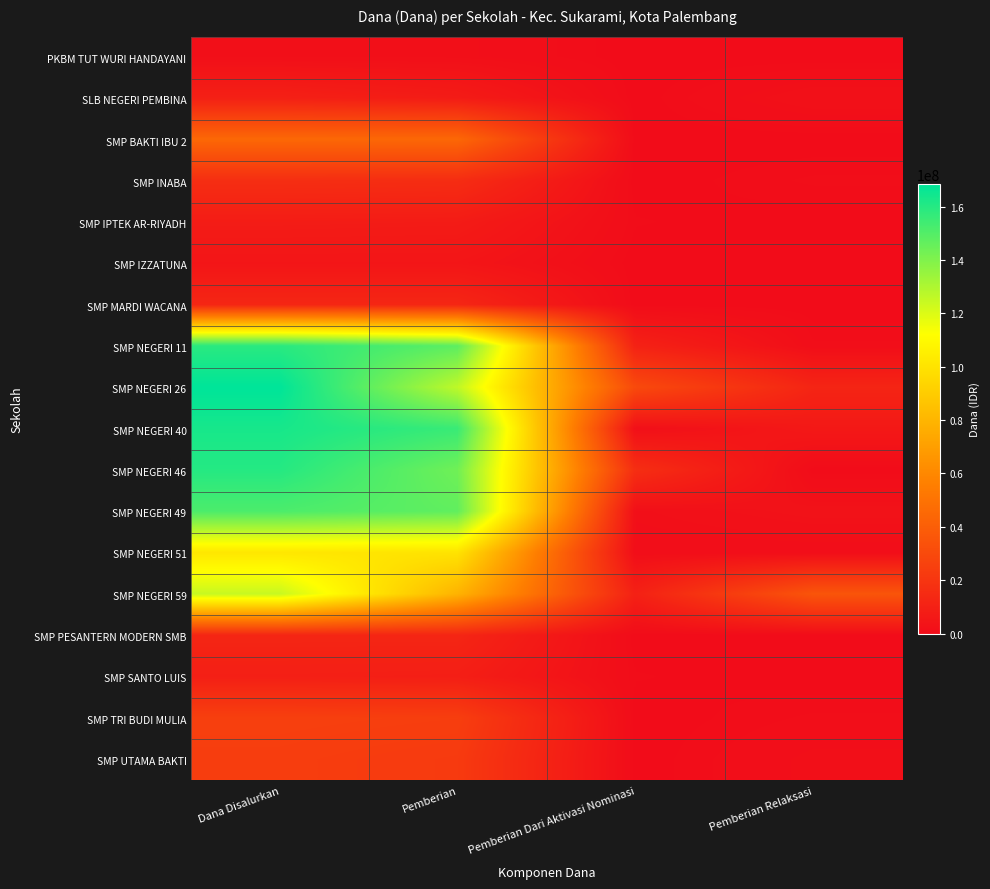

What is the total value across all series at Pemberian Dari Aktivasi Nominasi?

71625000